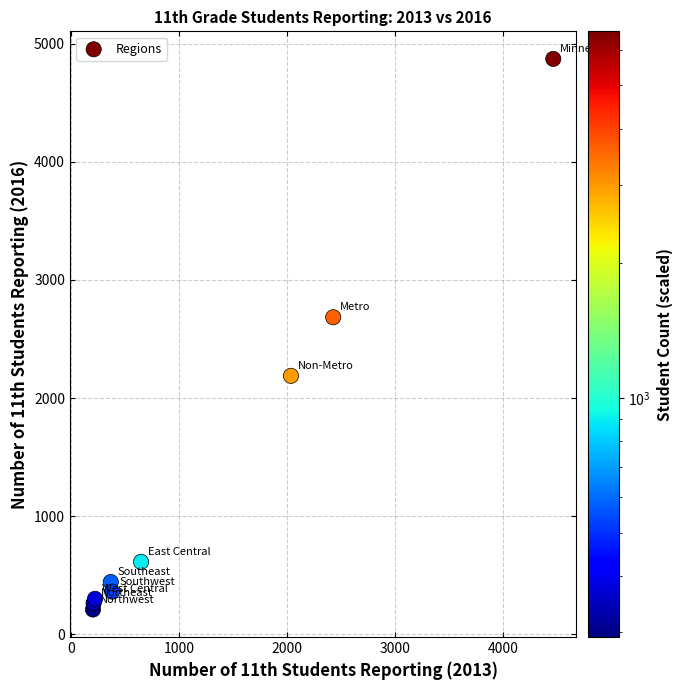

What Y value in the scatter plot is closest to 2540?

2684